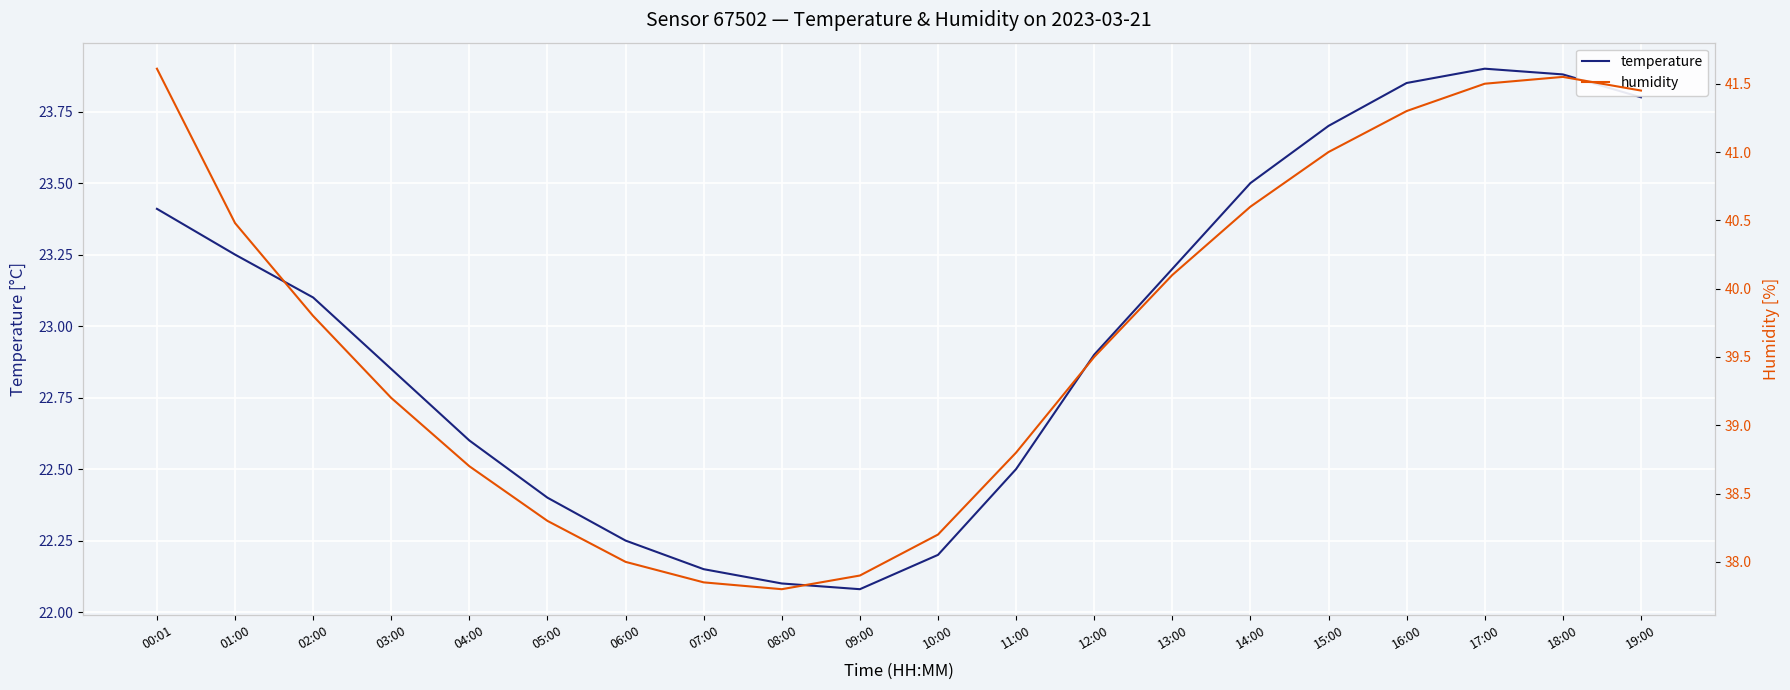

At which category does the chart reach its minimum across all series?

09:00